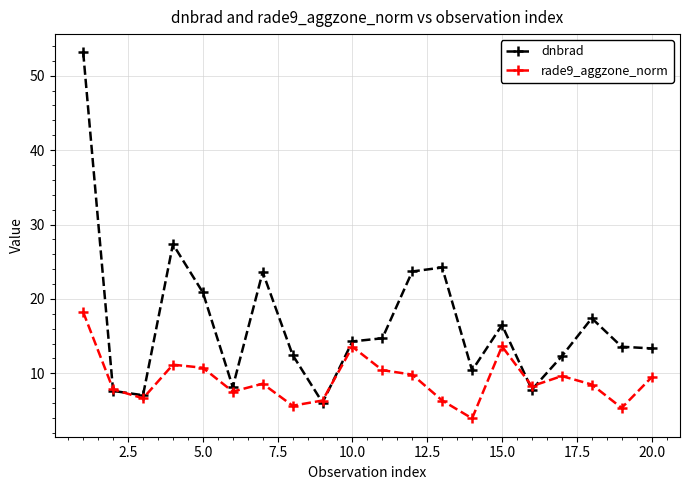

What is the smallest value displayed?

3.9